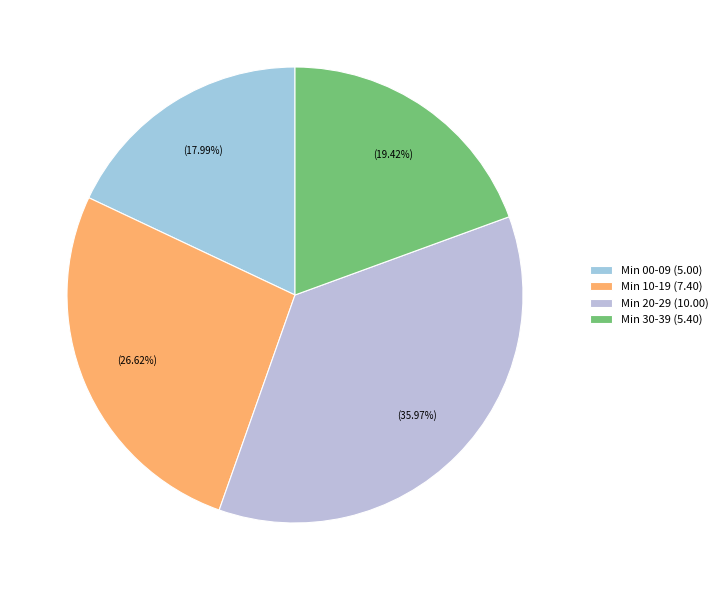

How many slices are in this pie chart?

4